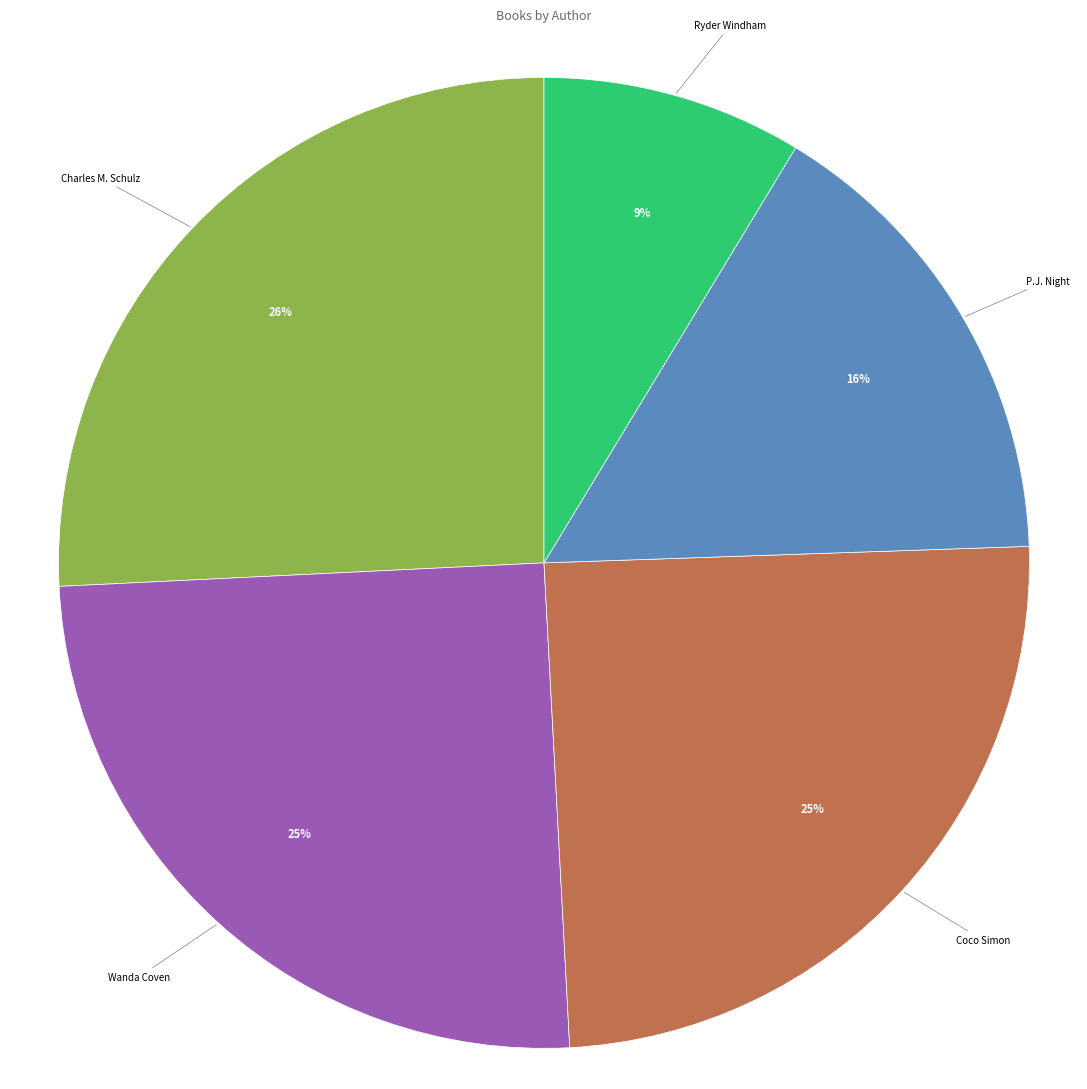

How many segments does this pie chart have?

5